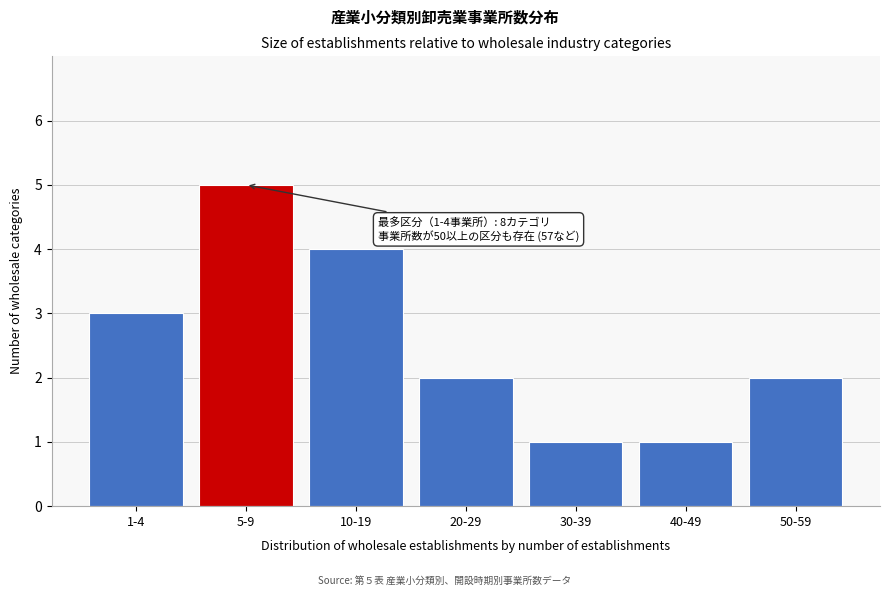

Reading left to right, what are all the values shown in this chart?

1-4=3	5-9=5	10-19=4	20-29=2	30-39=1	40-49=1	50-59=2